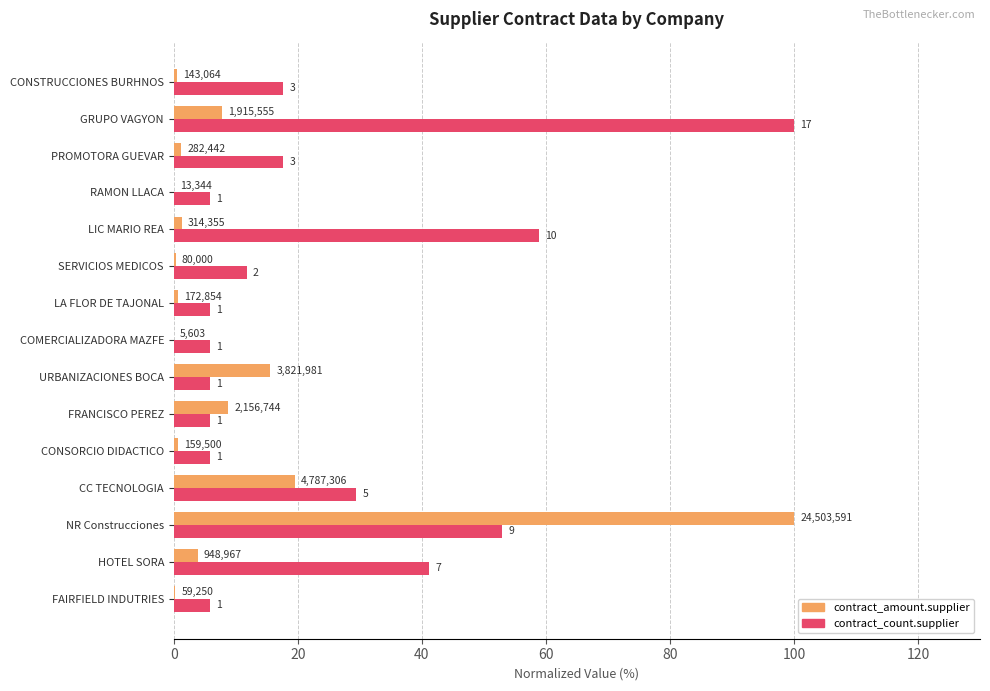

What are all the series names shown in the legend?

contract_amount.supplier, contract_count.supplier